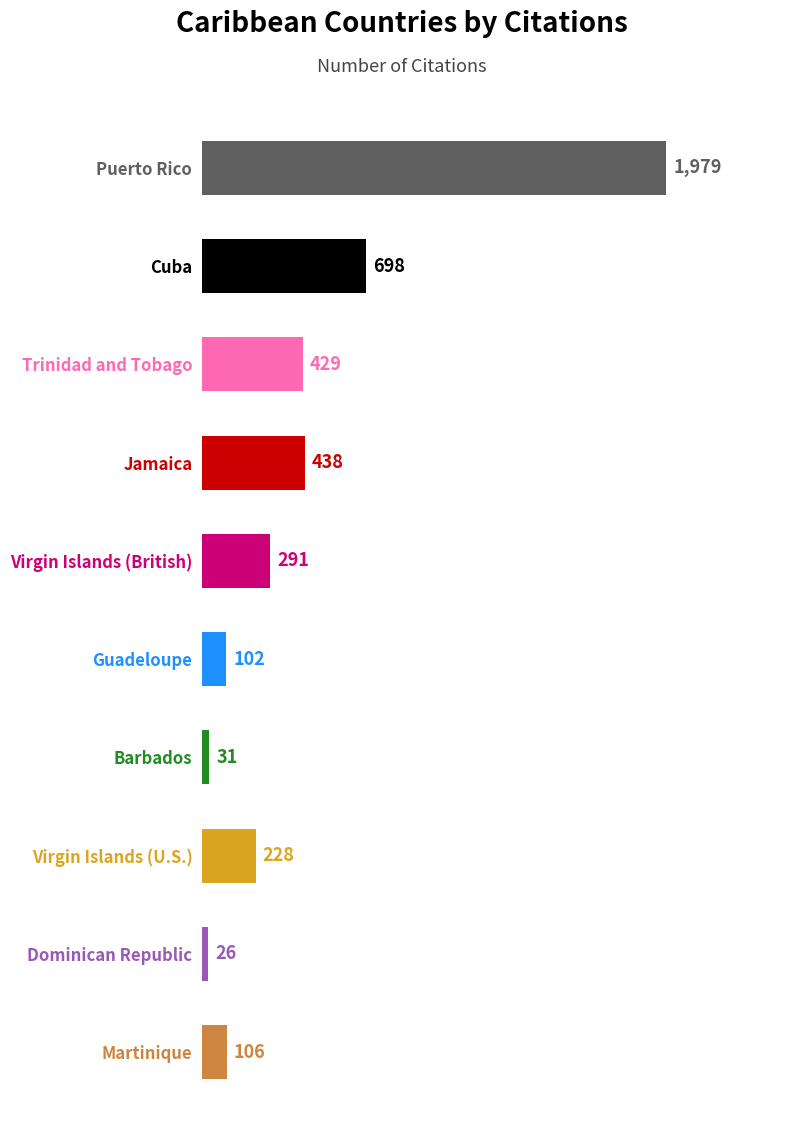

What is the label of the 9th bar from the top?

Dominican Republic